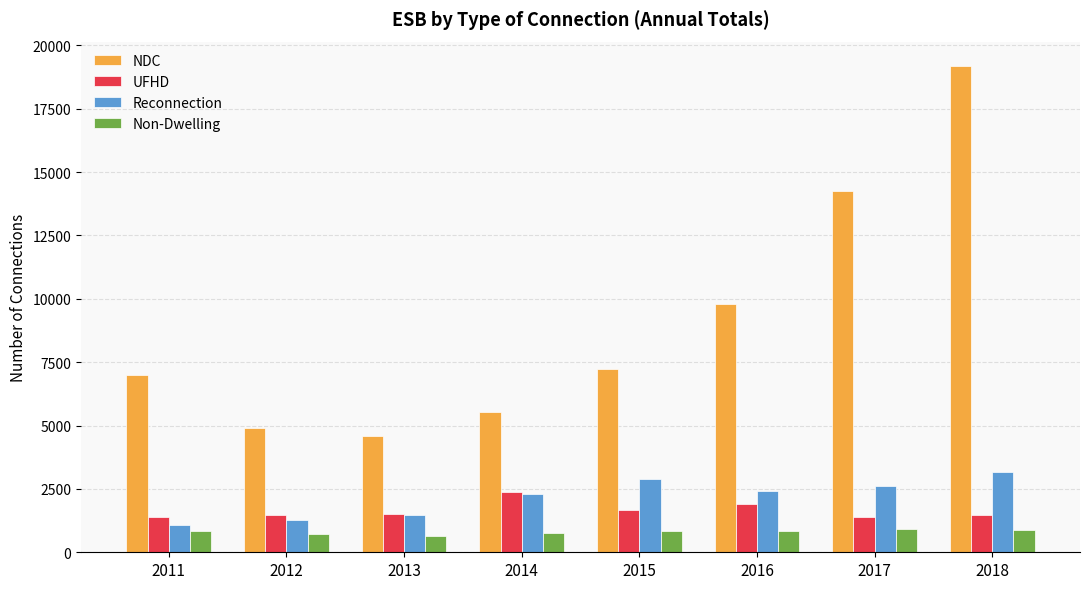

What is the smallest value displayed?

653